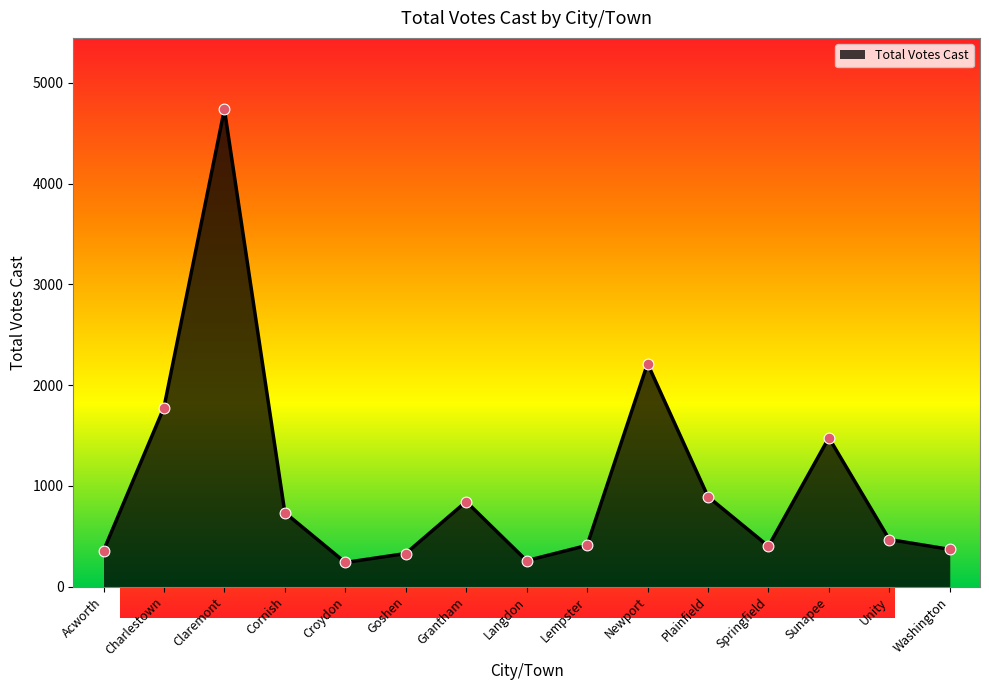

What is the change in value from Charlestown to Lempster?

-1368